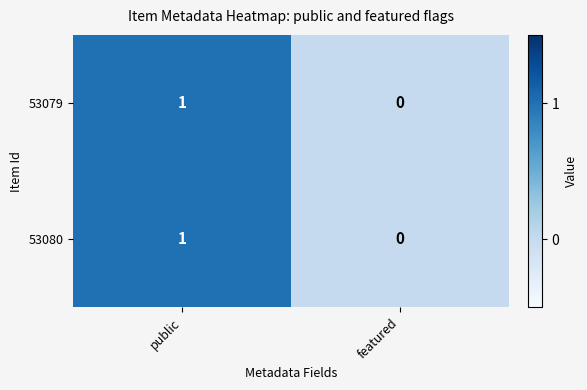

Which category has the lowest value across all series?

featured